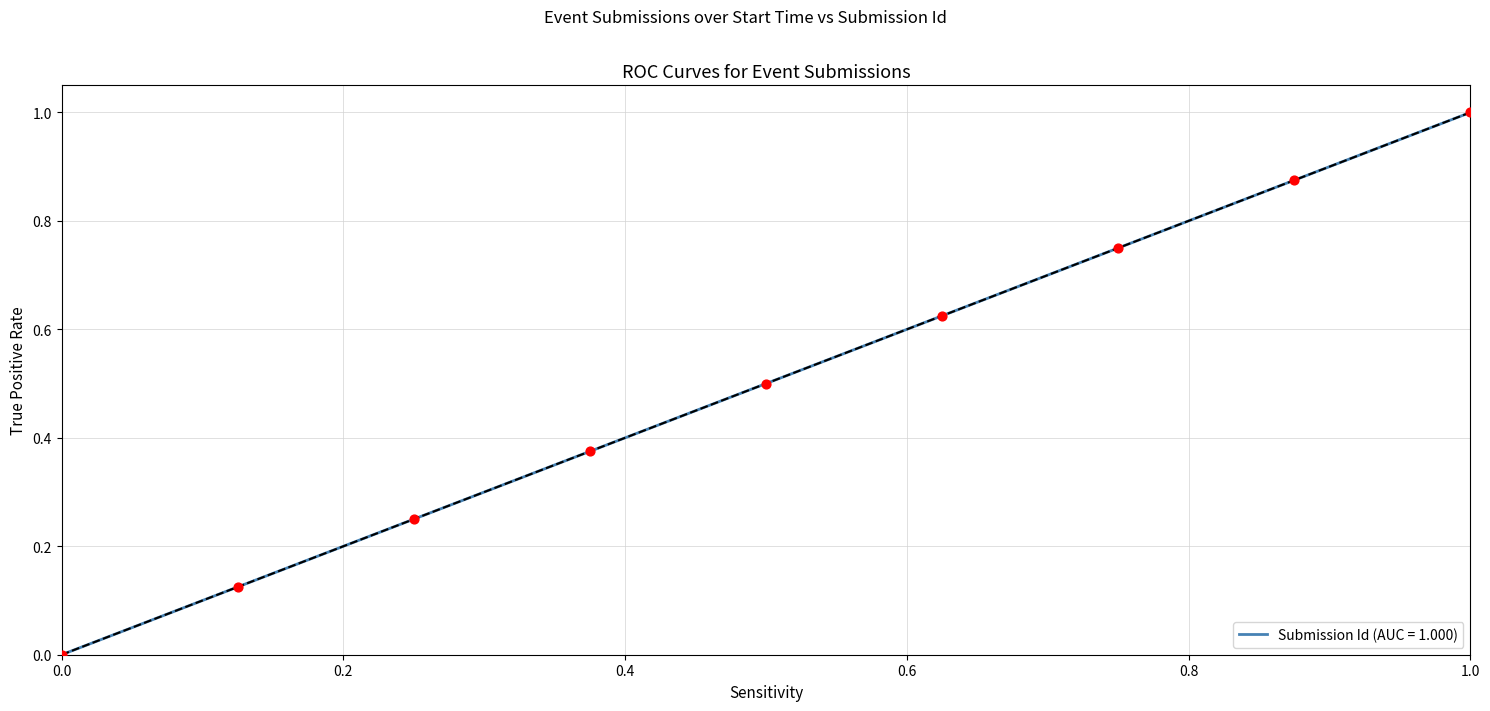

What is the maximum value shown in the chart?

1.0